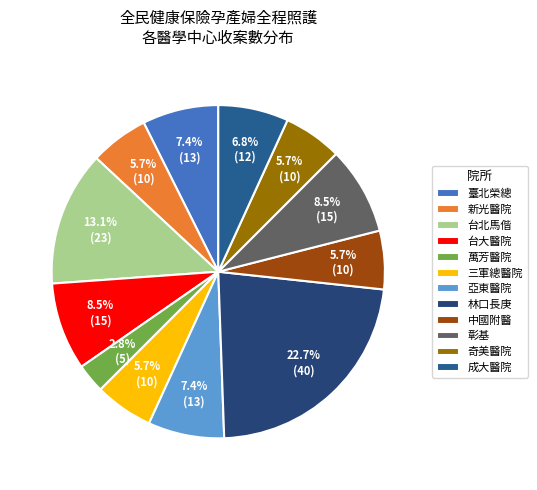

How many slices are in this pie chart?

12